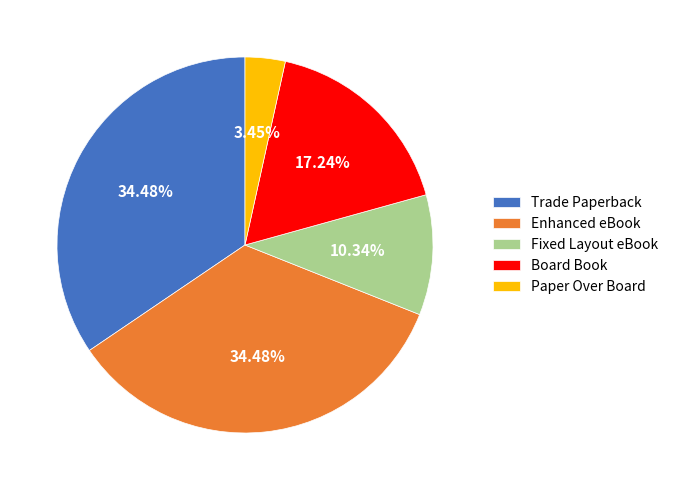

Approximately how many times larger is the value at Paper Over Board compared to Trade Paperback?

0.1